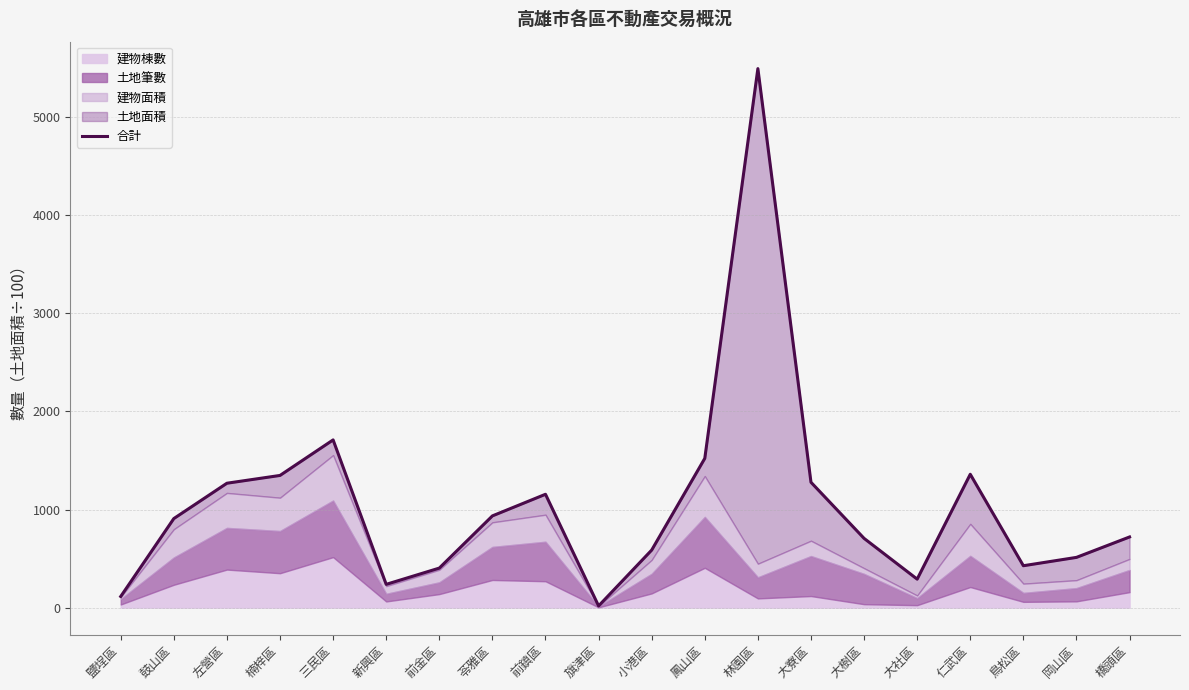

How many lines are shown in the chart?

1